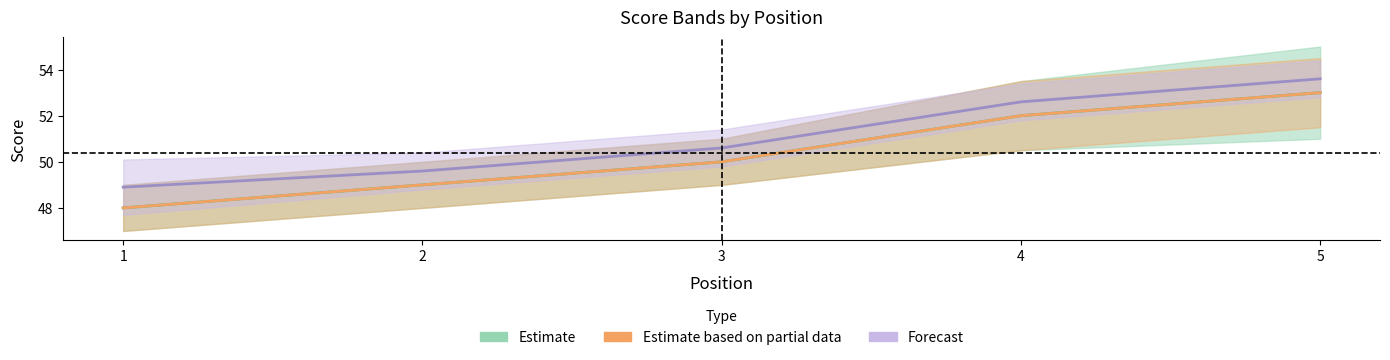

What is the value of the round_total_score point at the 3rd from the left?

50